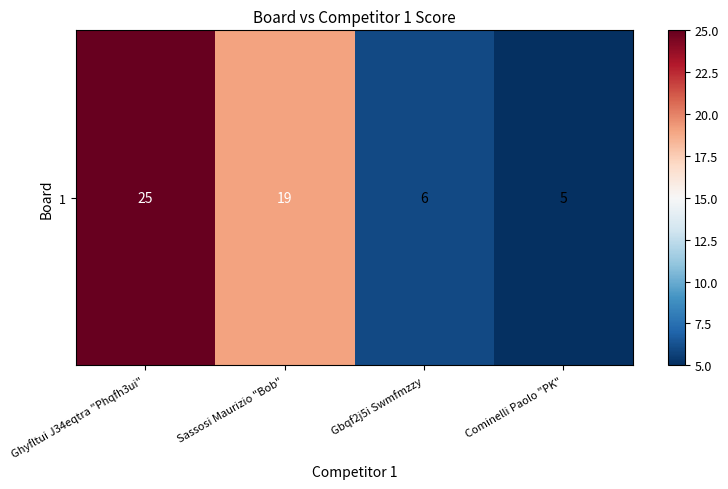

List the labels in order of value, largest first.

Ghyfltui J34eqtra "Phqfh3ui", Sassosi Maurizio "Bob", Gbqf2j5i Swmfmzzy, Cominelli Paolo "PK"